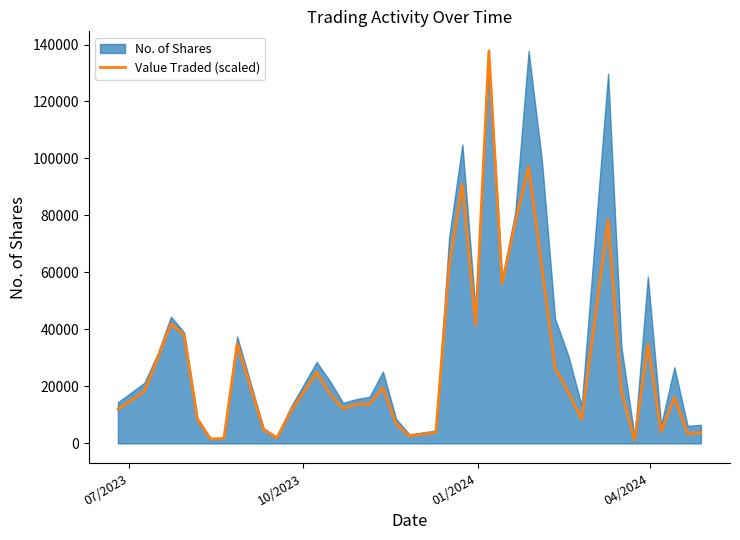

What is the smallest value displayed?

1166.7